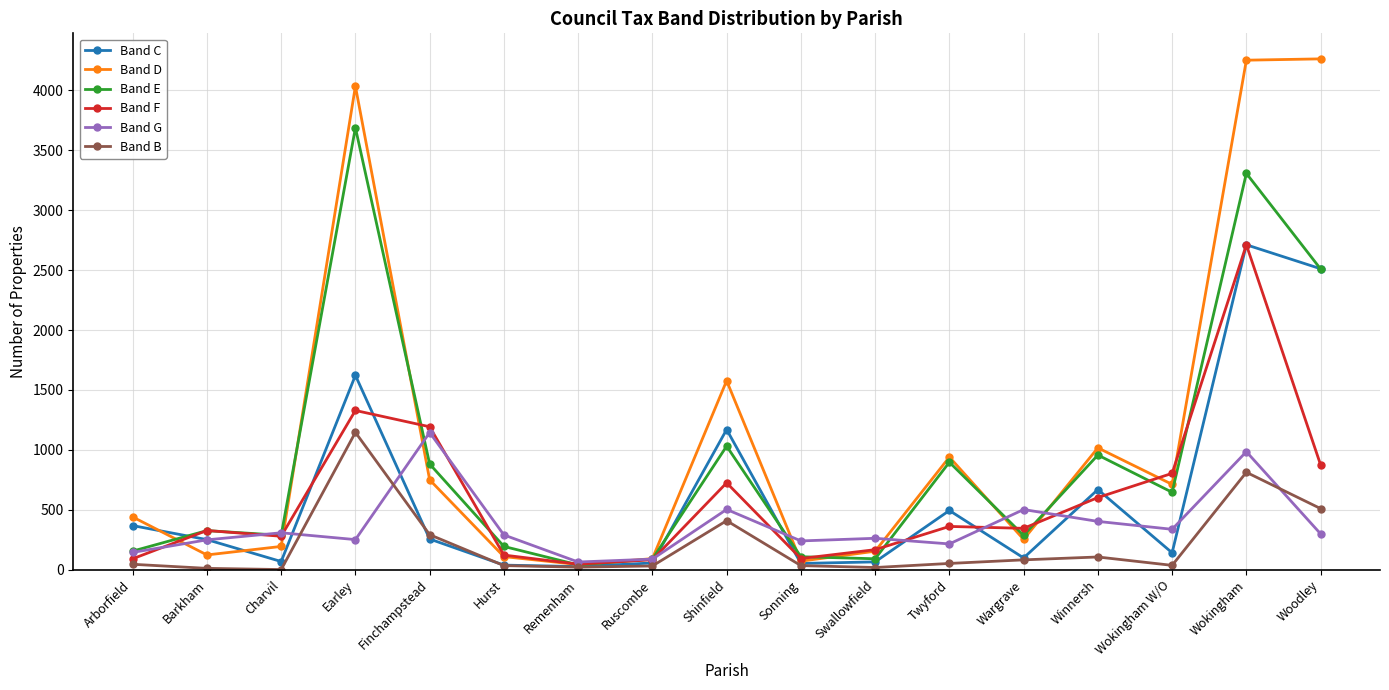

Where is Band E nearest to the value 1864?

Woodley